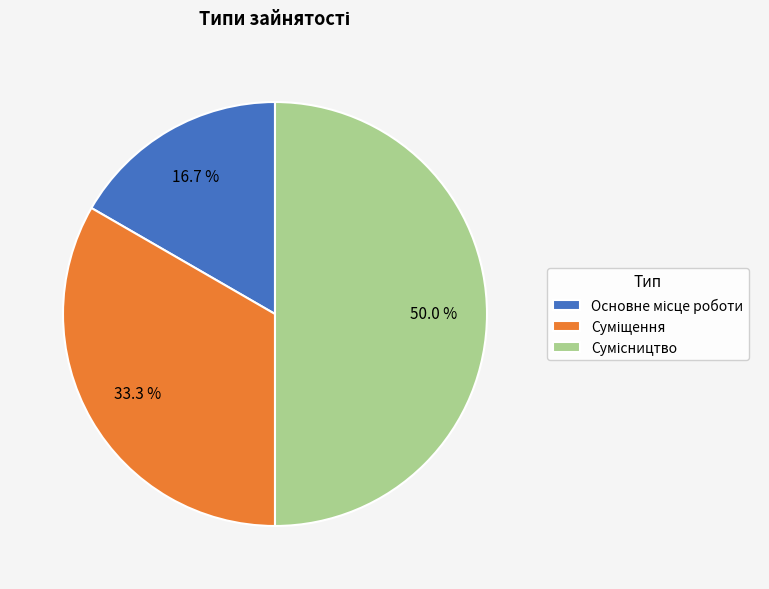

True or false: Основне місце роботи accounts for 8% of the total.

False